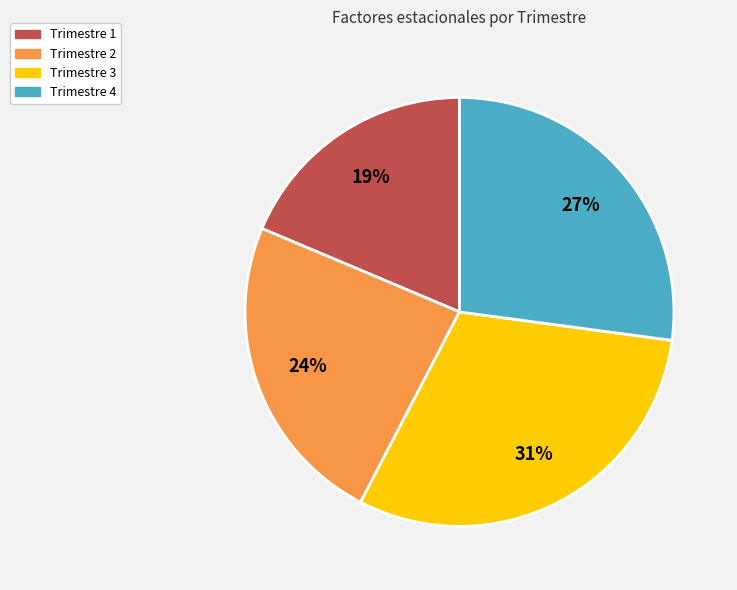

Which category has the biggest portion of the pie?

Trimestre 3